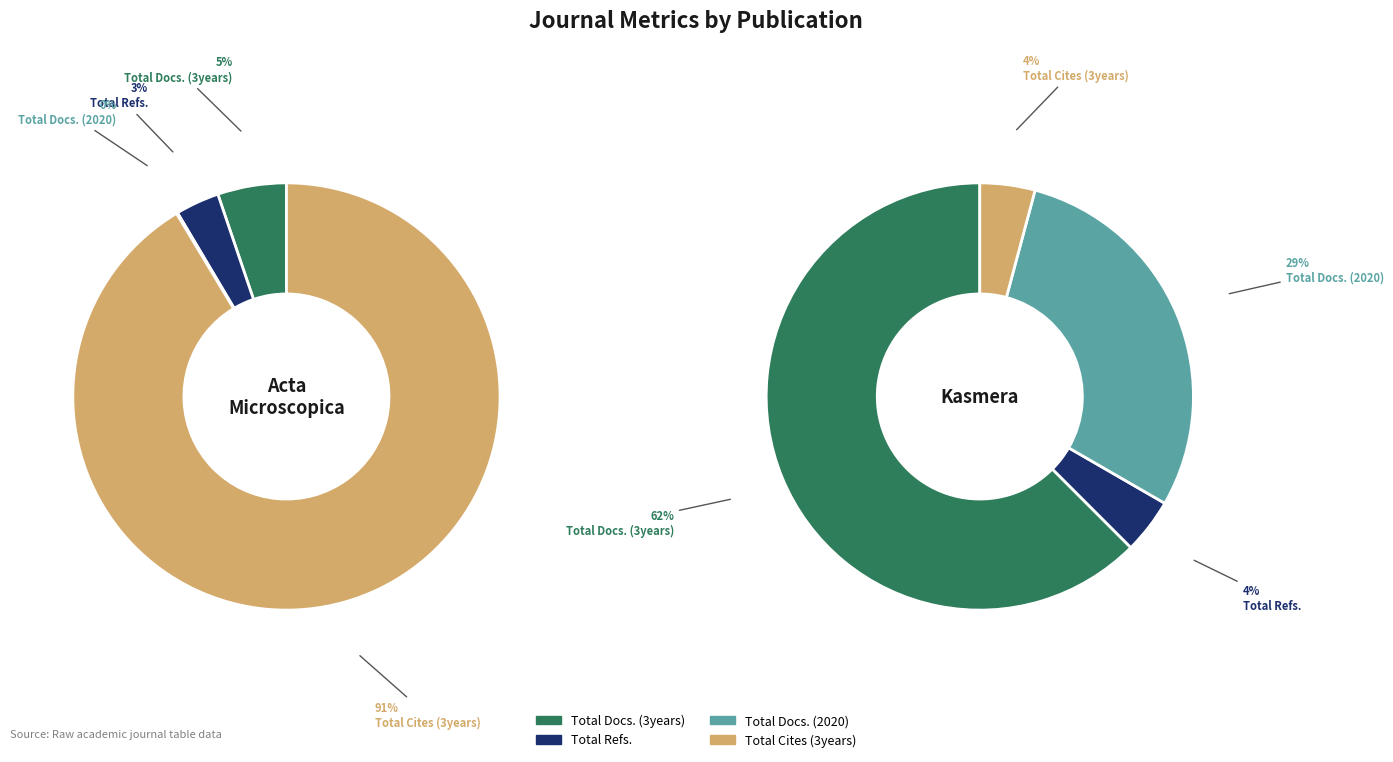

Is the sum of Acta Microscopica and Kasmera greater than half?

Yes